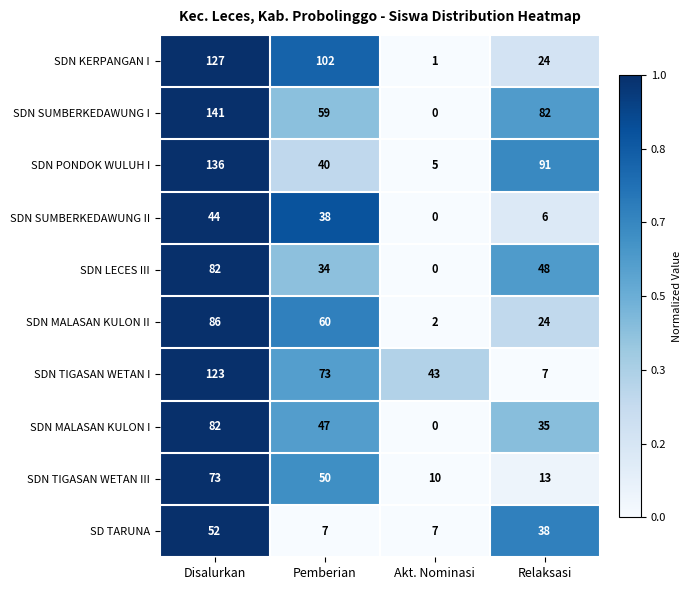

True or false: SD TARUNA has a value of 38 at Relaksasi.

True